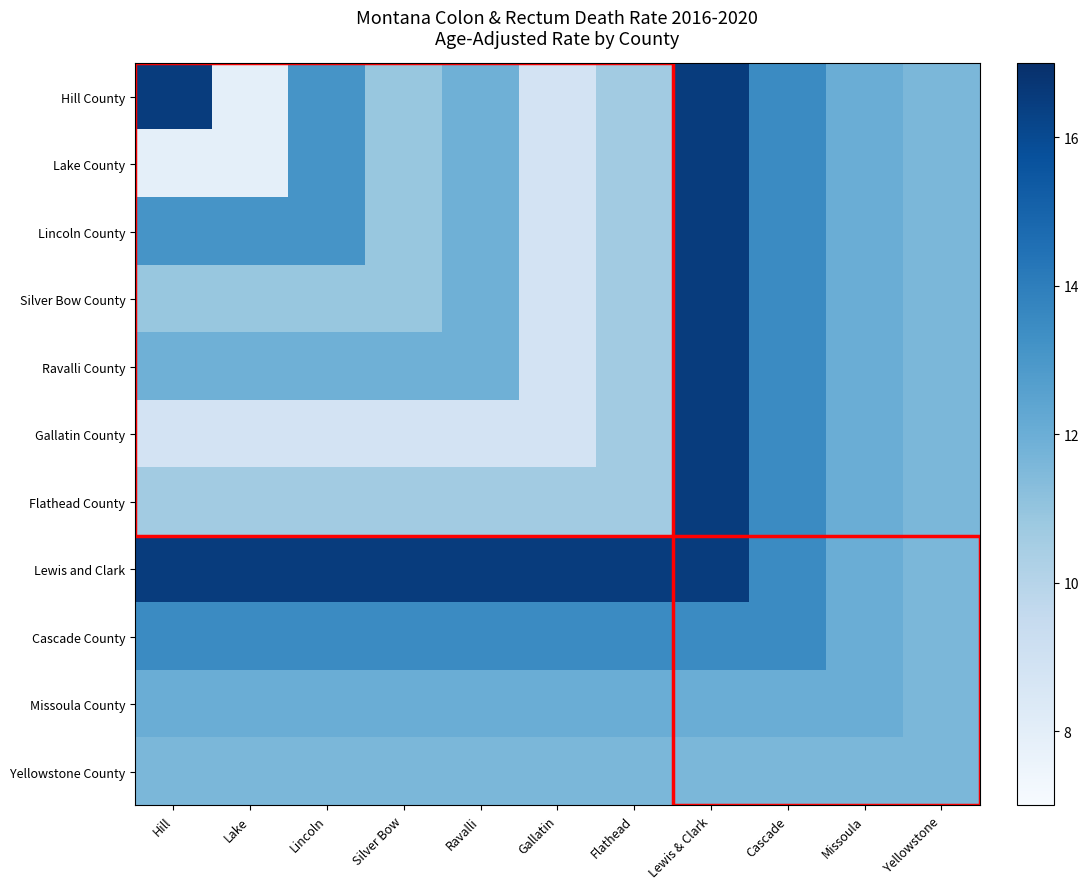

What is the smallest value displayed?

7.9